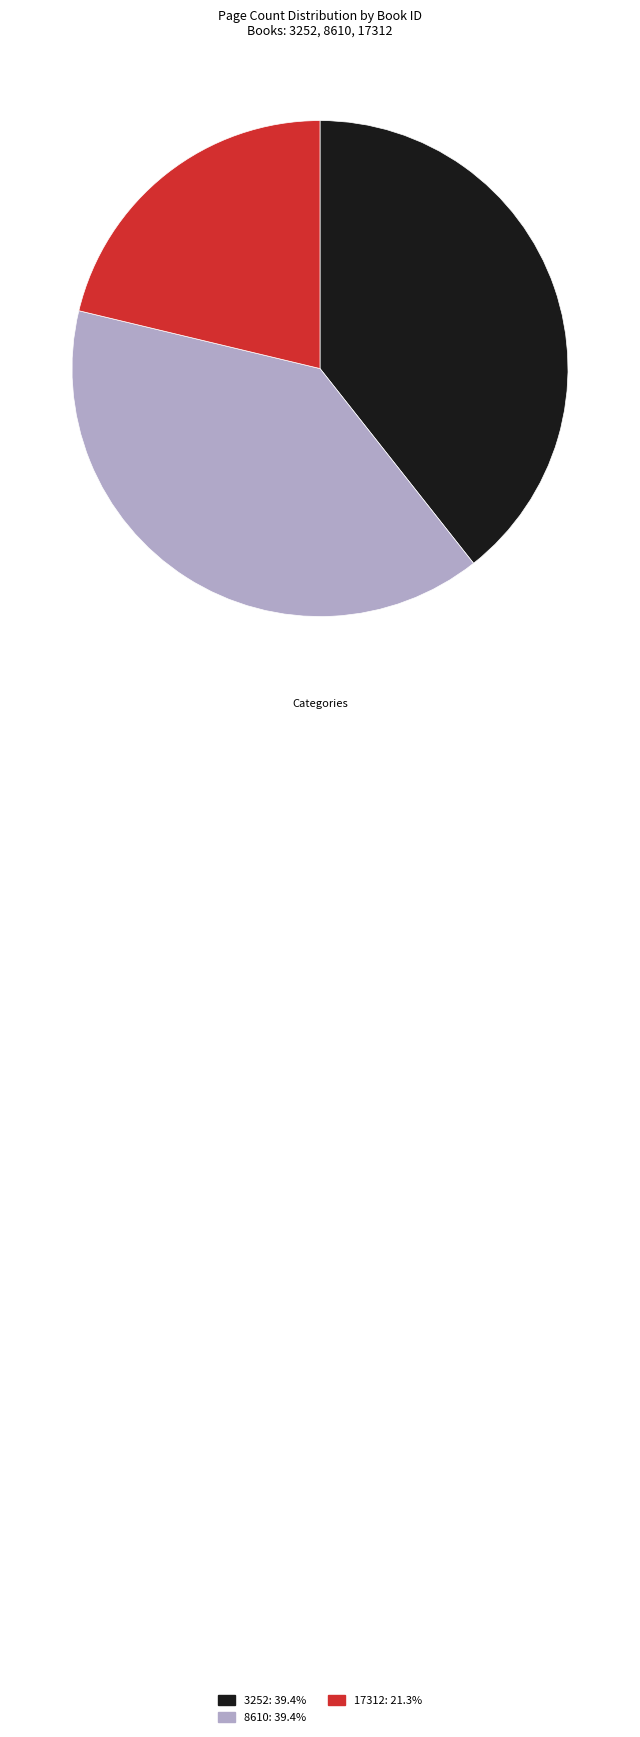

Is it true that 17312 is 10% of the pie?

False